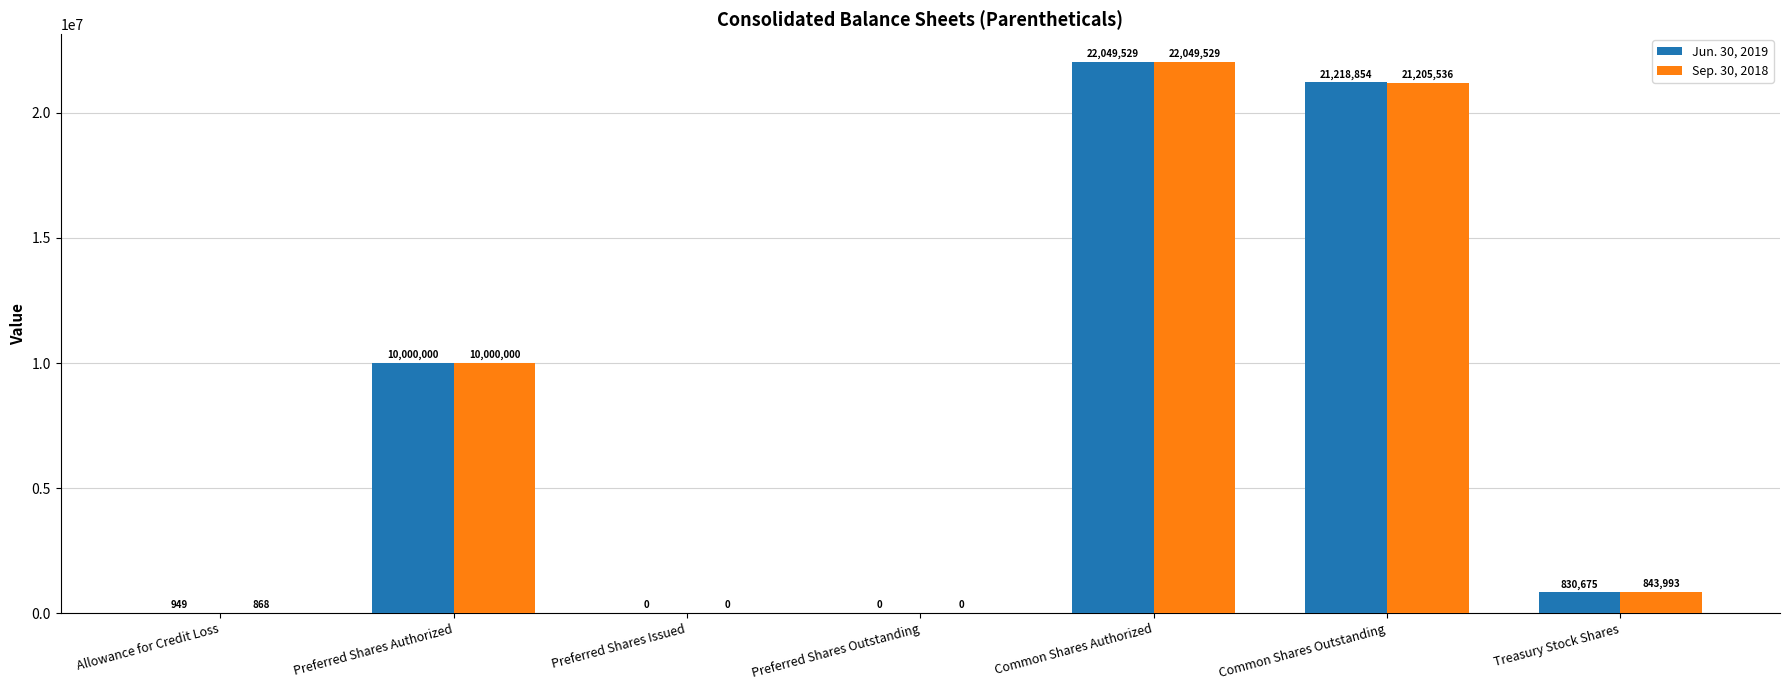

What is the maximum value for Jun. 30, 2019?

22049529